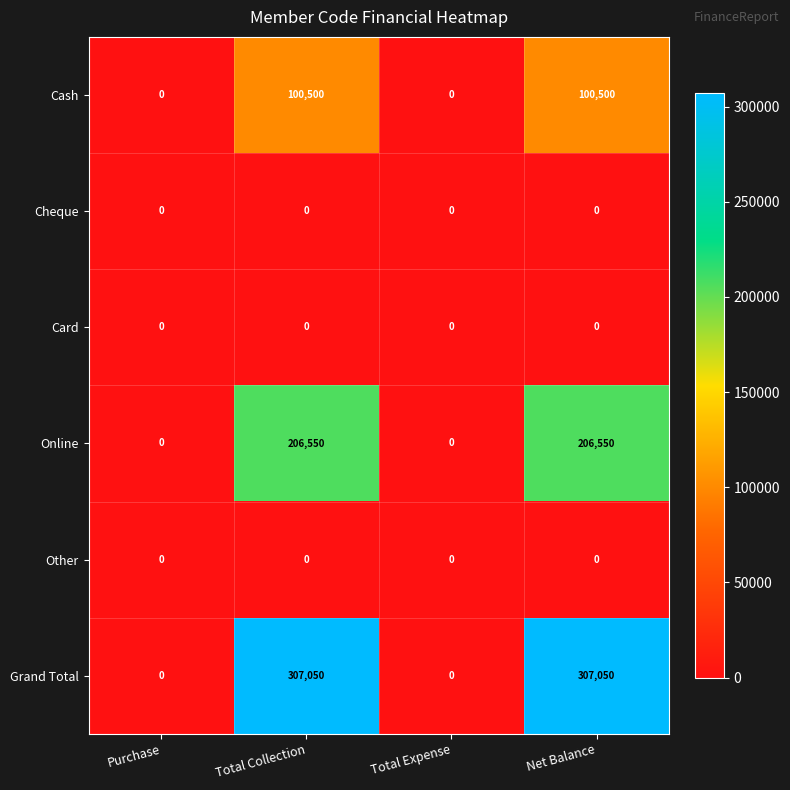

Which series has the widest spread of values?

Grand Total